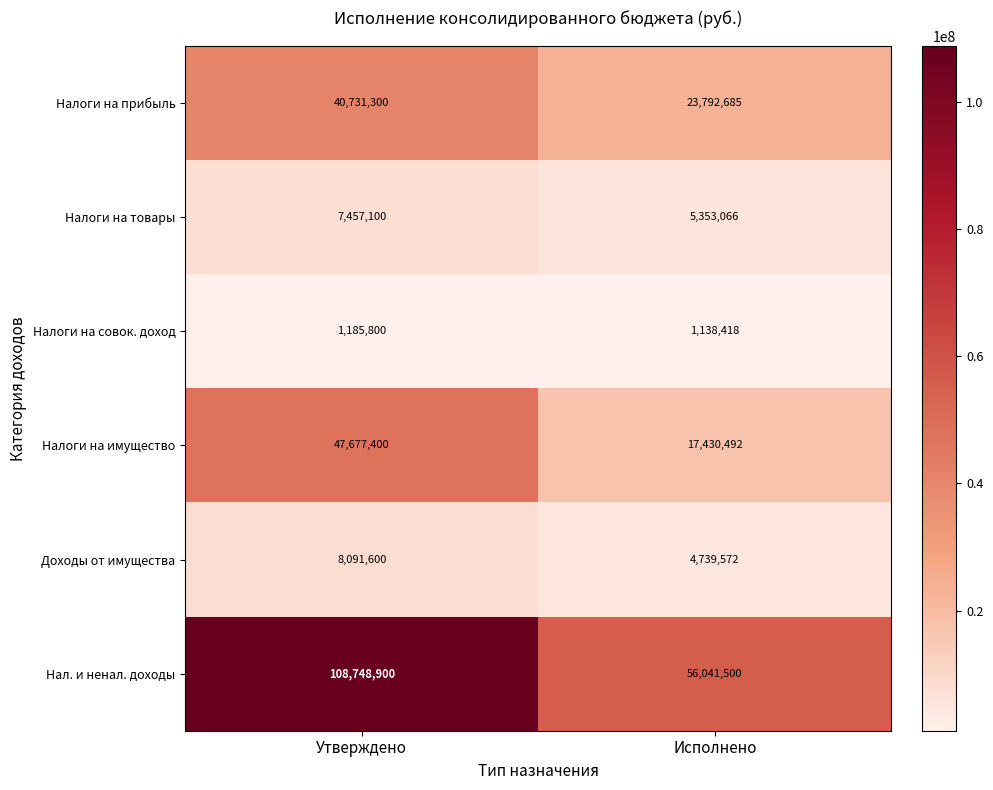

What is the greatest value displayed?

108748900